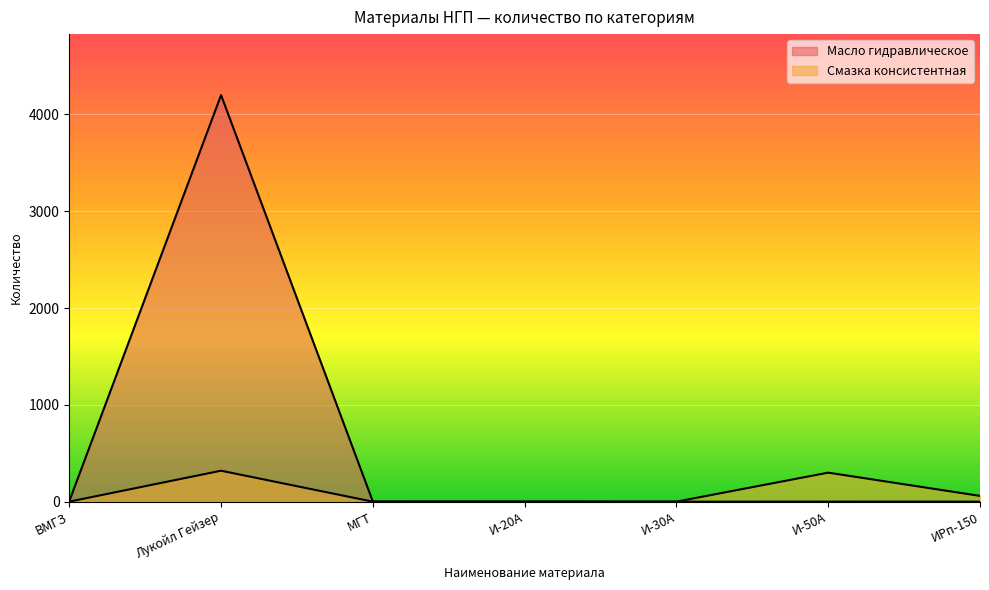

List the series in order of their overall mean, lowest first.

Смазка консистентная, Масло гидравлическое